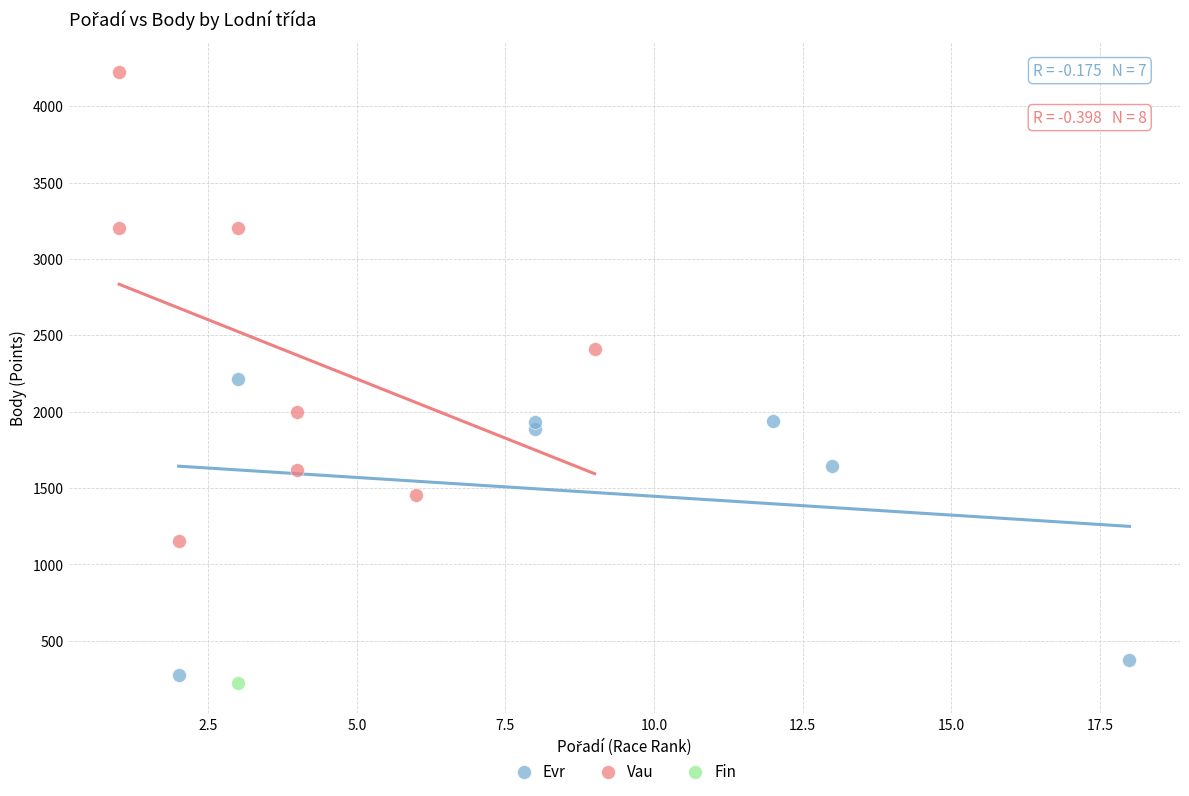

Which series contains the lowest Y value?

Fin